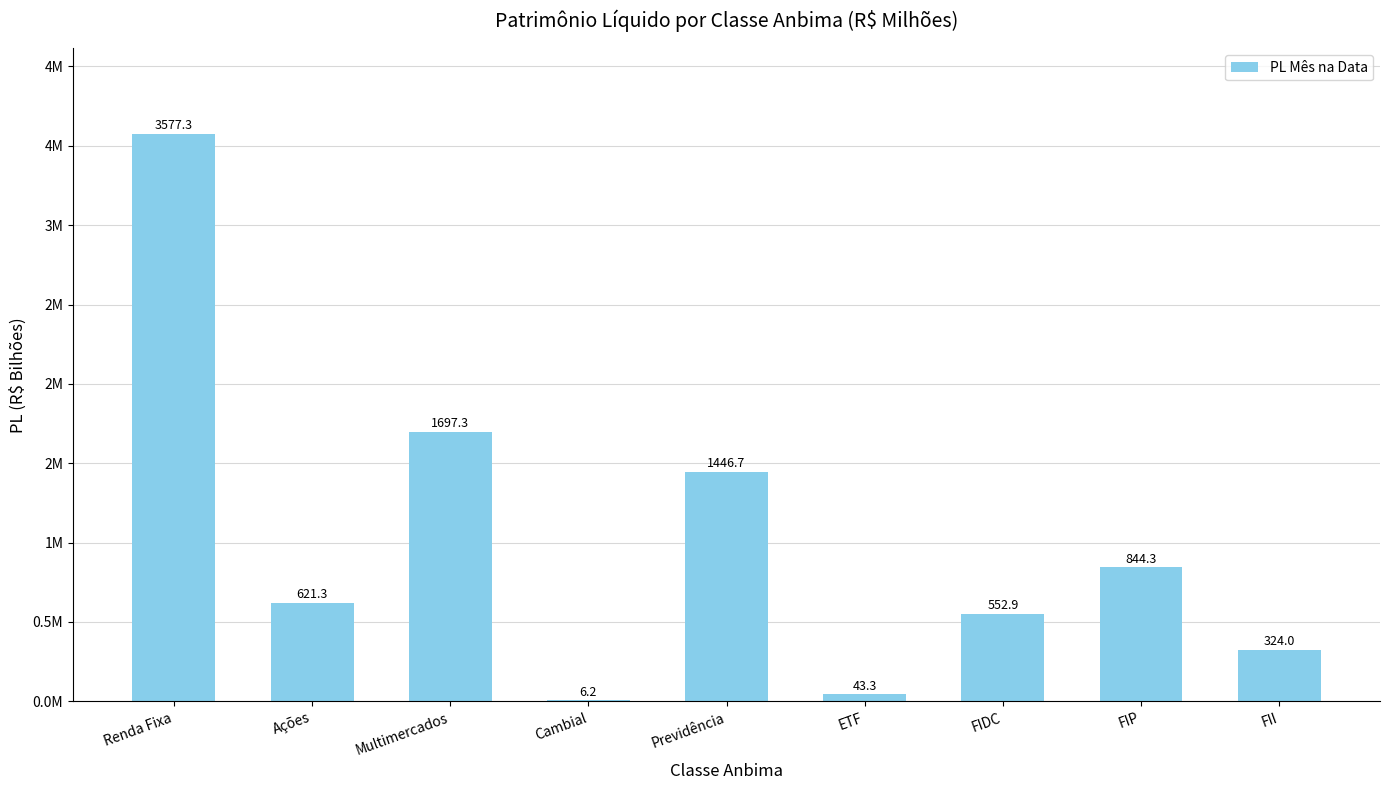

At which label is the value closest to 1791745?

Multimercados